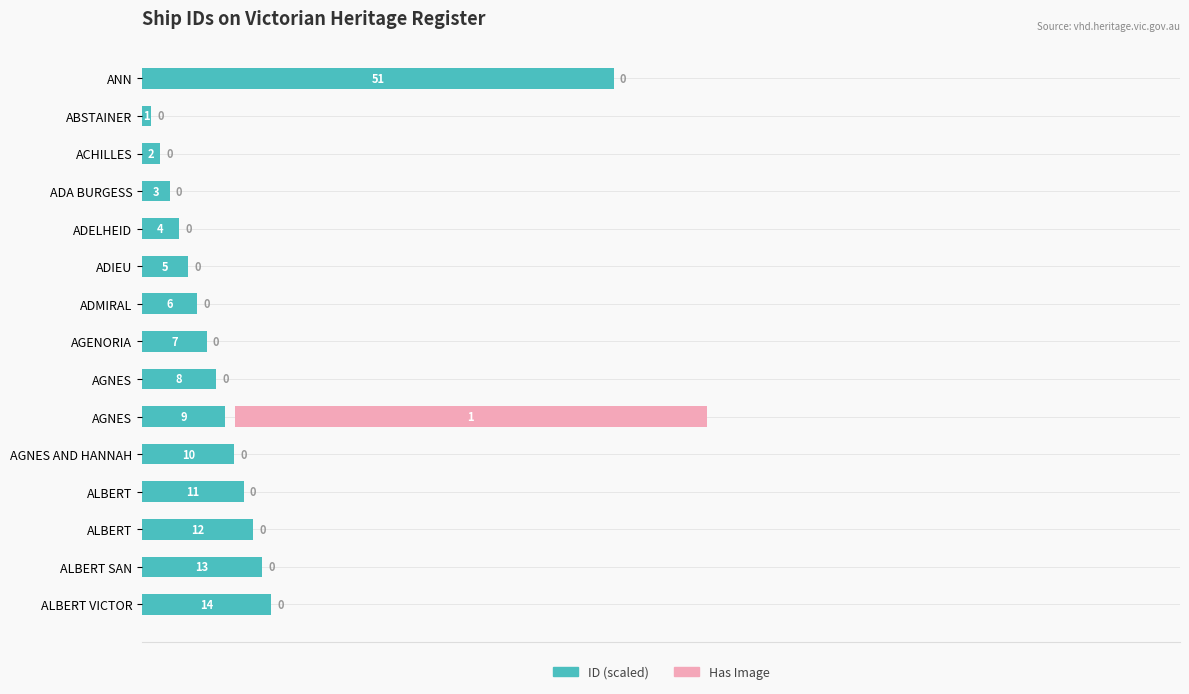

What are all the series names shown in the legend?

ID (scaled), Has Image